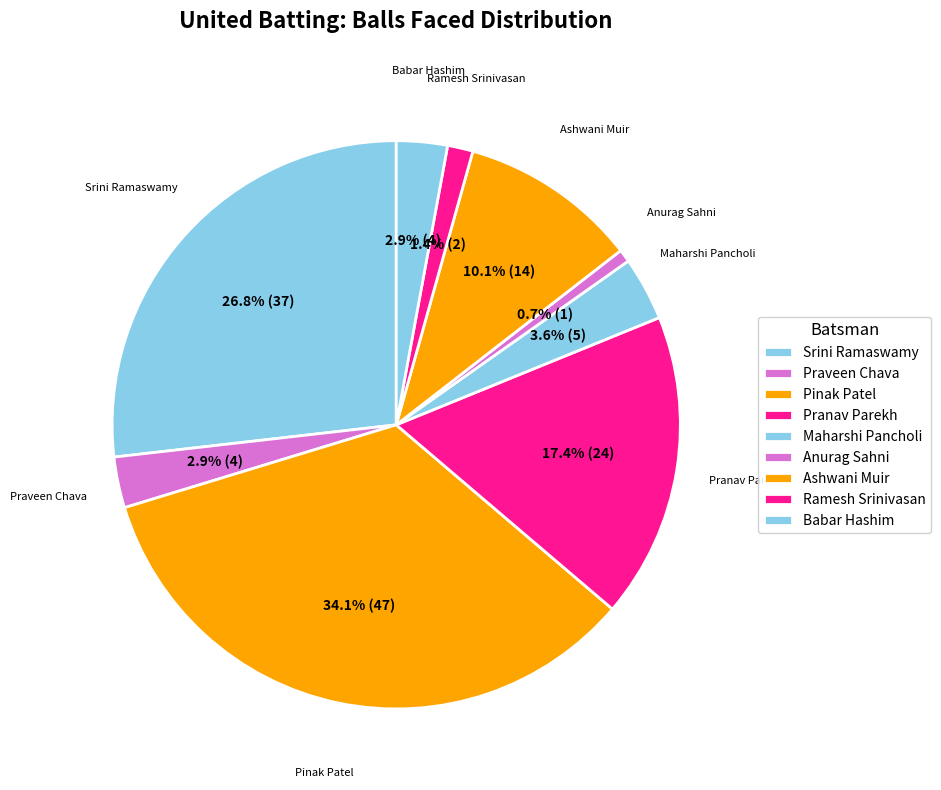

Count the number of slices in the pie.

9